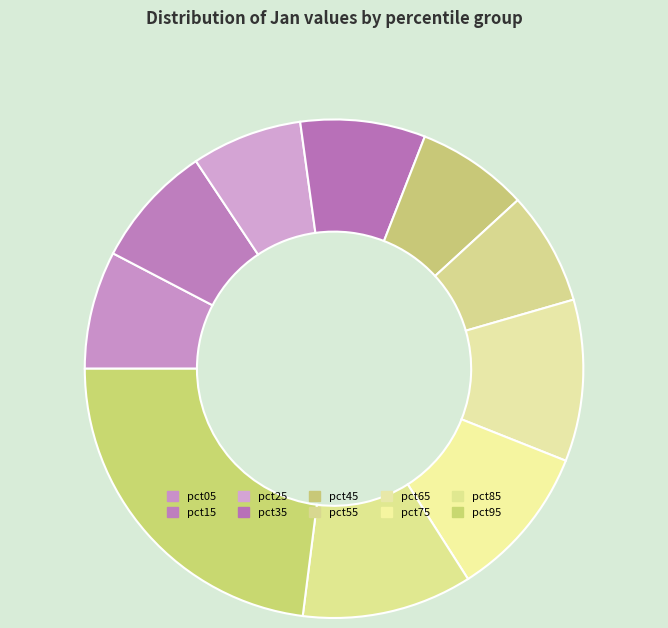

Count the number of slices in the pie.

10